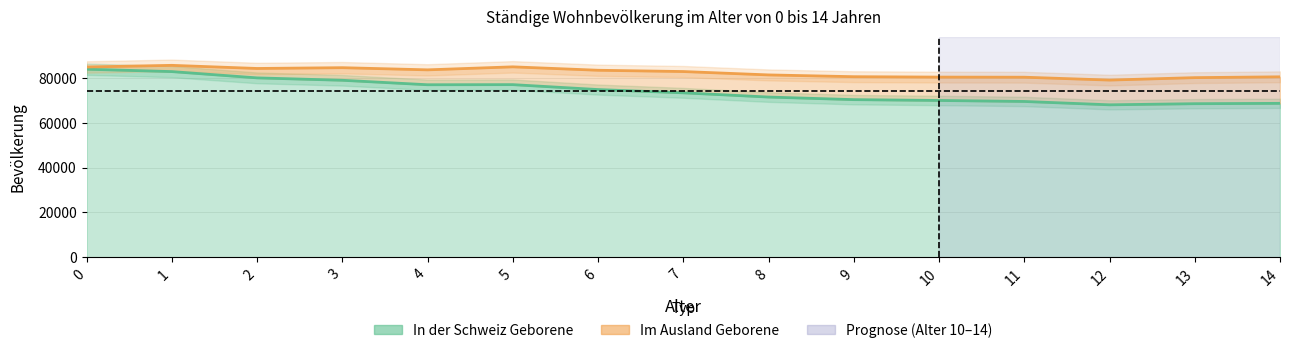

Does the chart display data point markers on the line(s)?

No